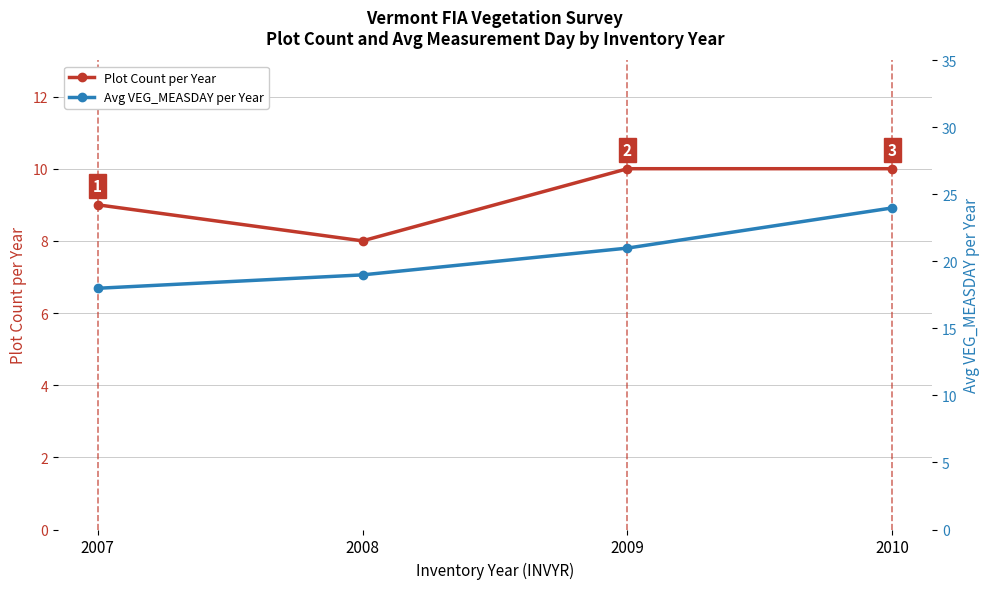

What is the smallest value displayed?

8